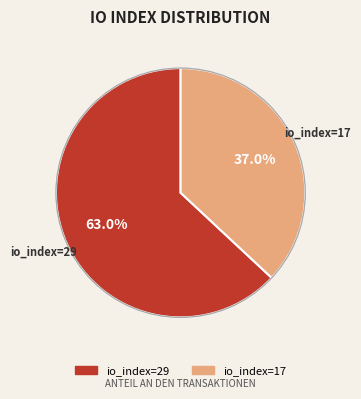

What percentage is the io_index=17 slice, to the nearest percent?

37%